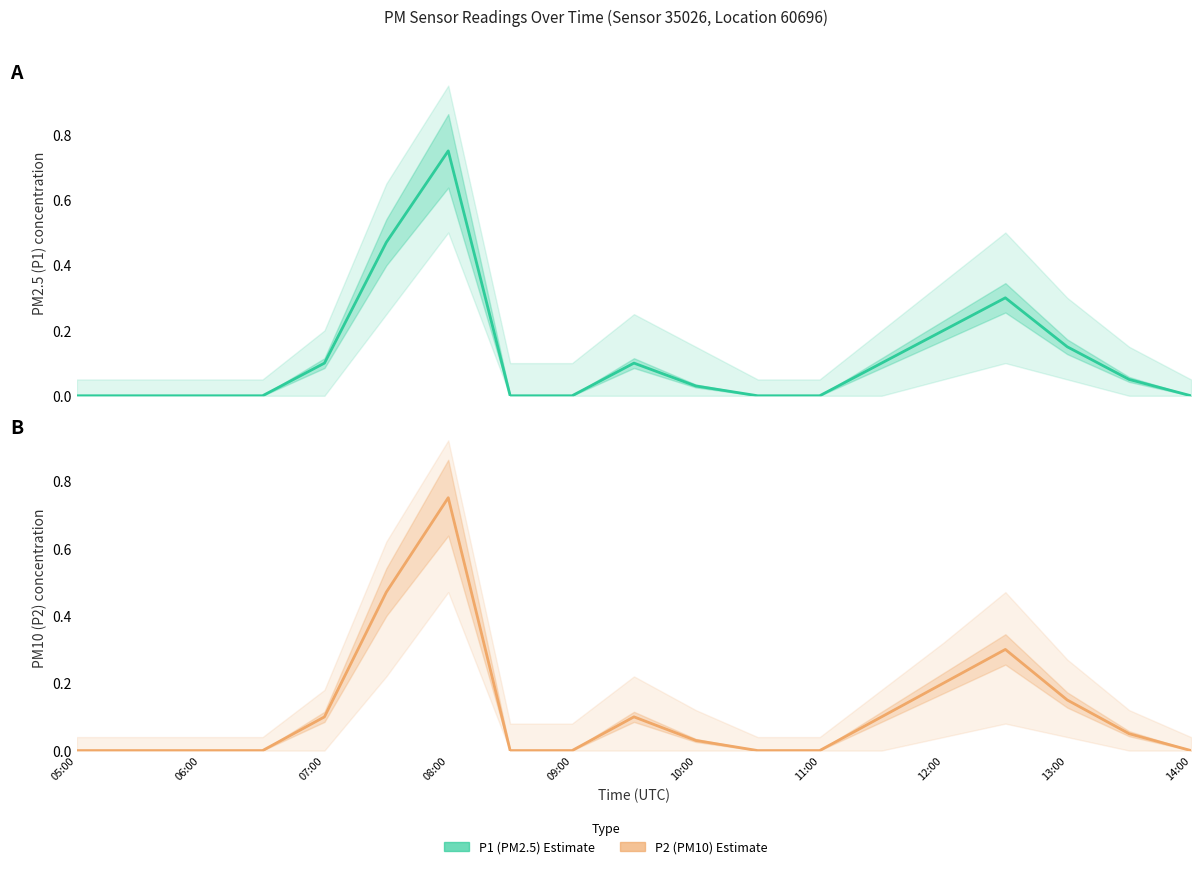

Which series has the largest total across all categories?

P1 (PM2.5)